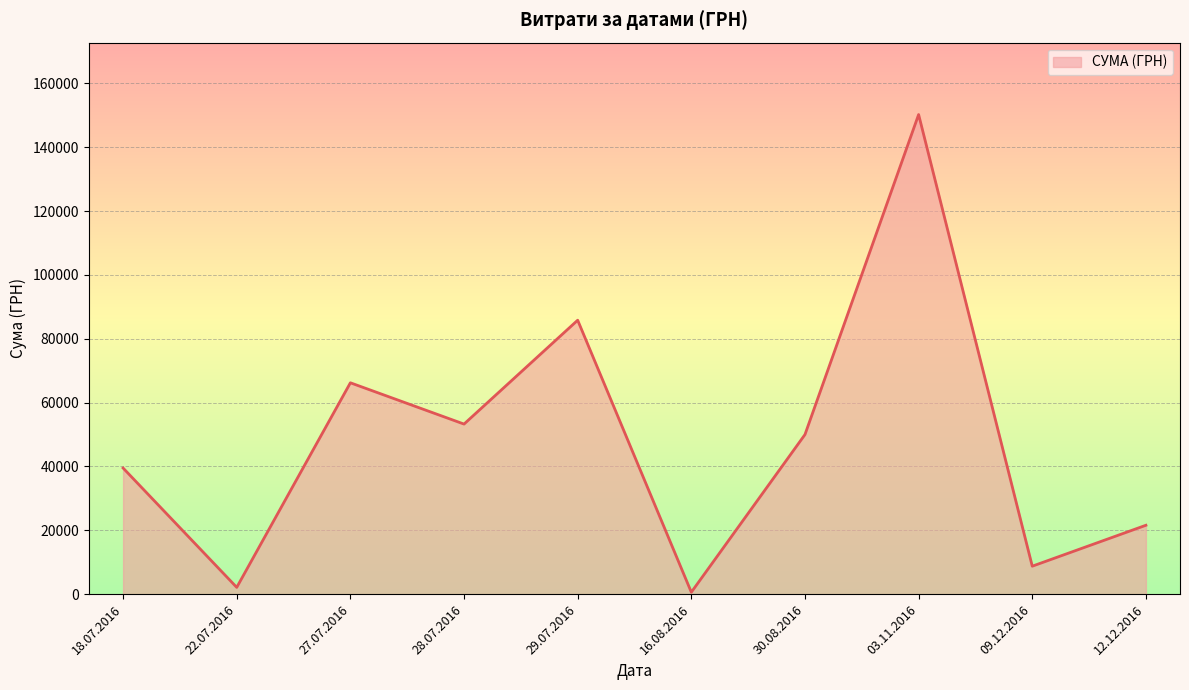

True or false: the data has more than 0 interior local peaks.

True